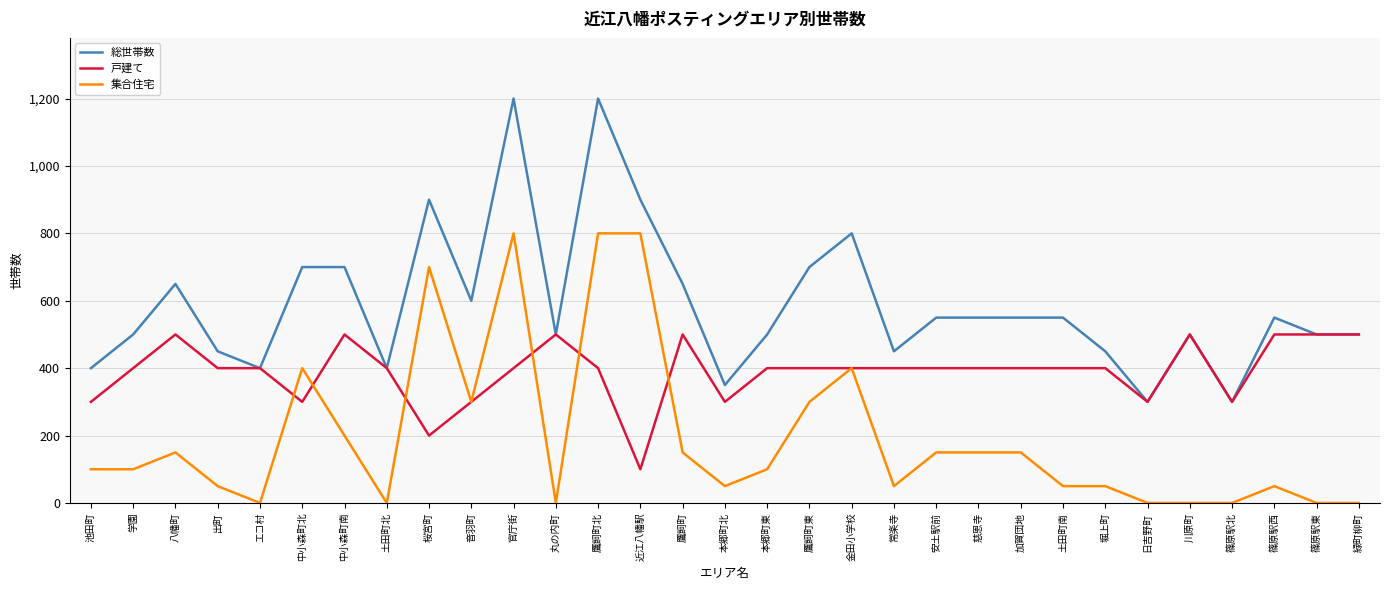

What is the average value of the 集合住宅 series?

195